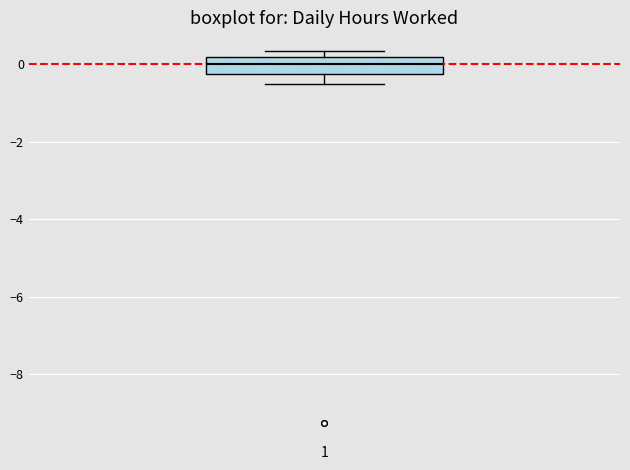

Read this box plot against the y-axis: the position of the median line, the range covered by the box, and the ends of both whiskers. The values are not printed on the chart, so give them approximately, as read against the axis.

median 0.0, box -0.2 to 0.2, whiskers -0.6 to 0.4